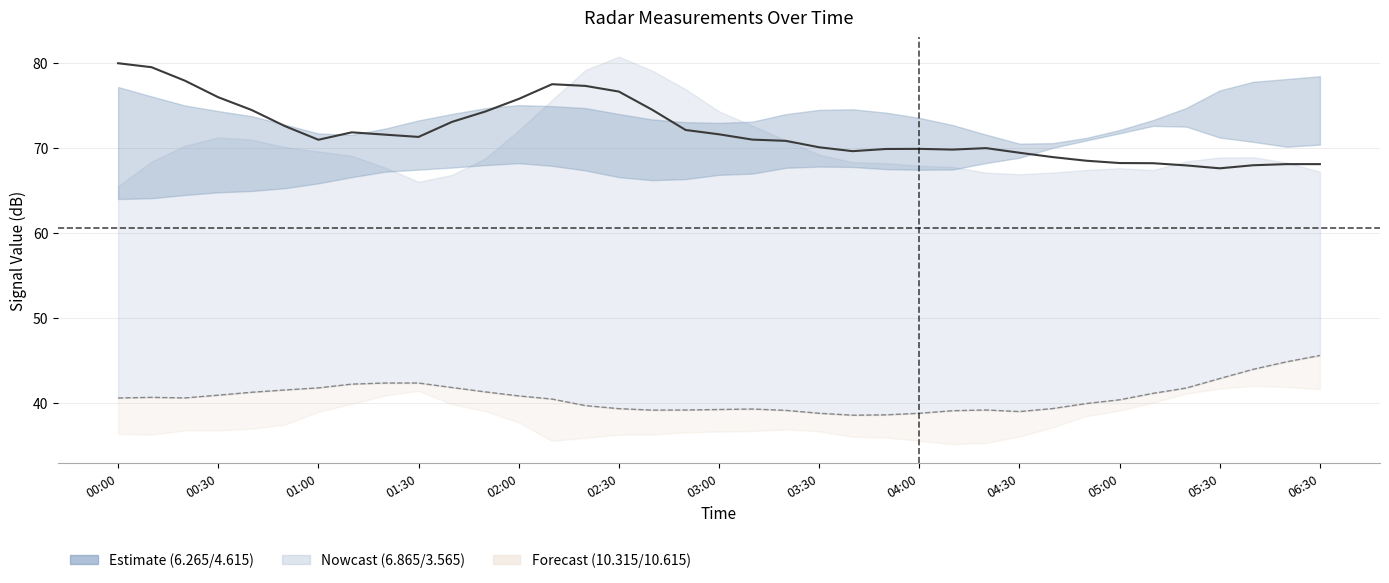

True or false: 6.865 center has a value of 77.5 at 13.

True